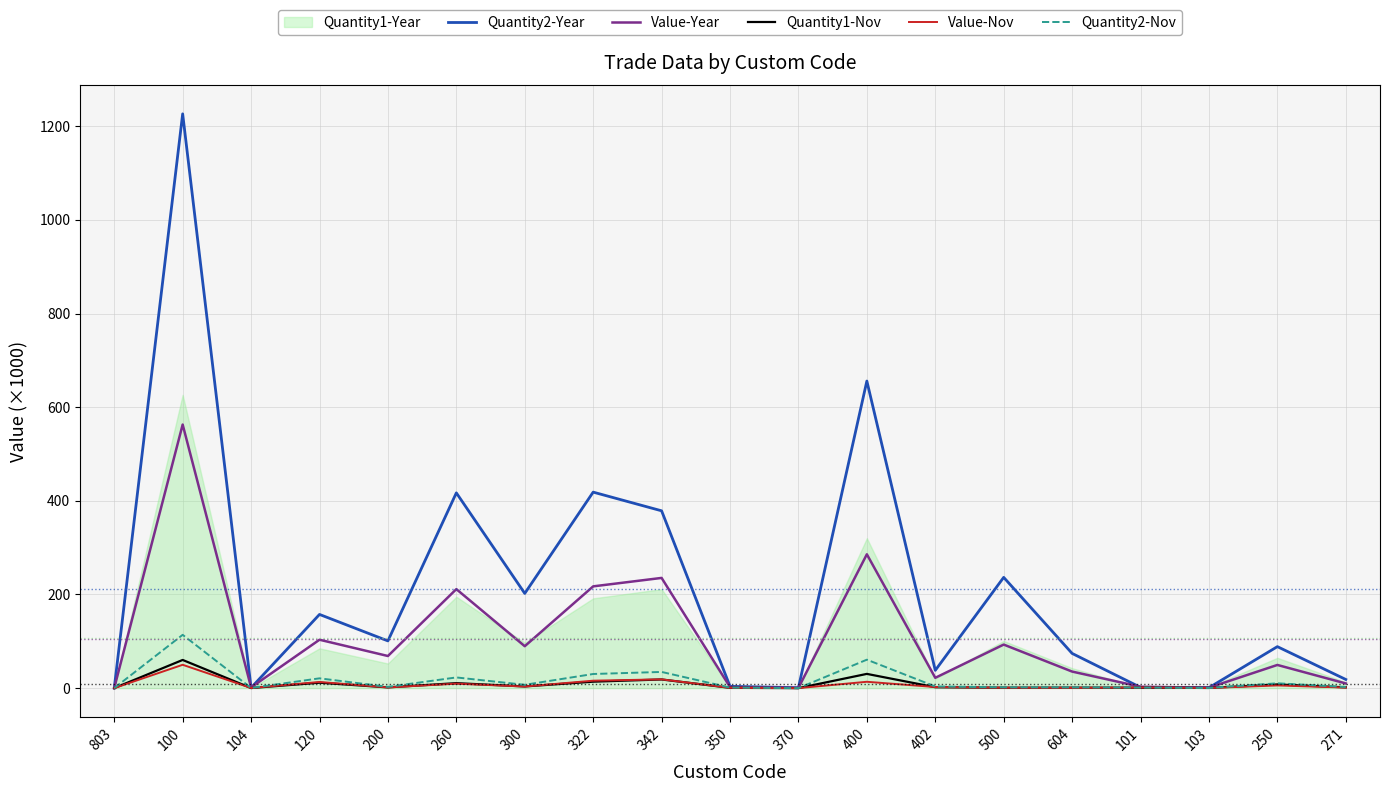

How many values in the Value-Year series are below 49?

9